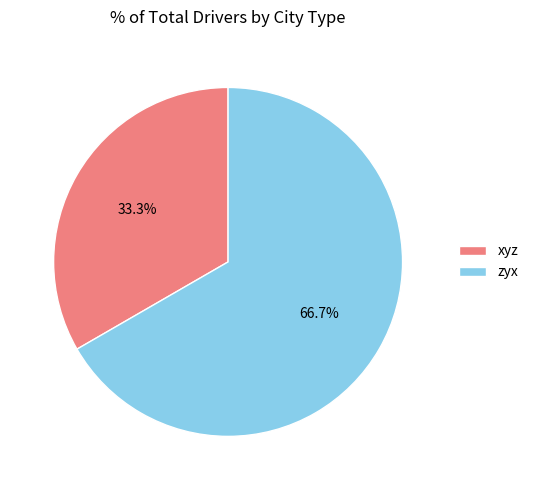

To the nearest percent, what portion does zyx represent?

67%